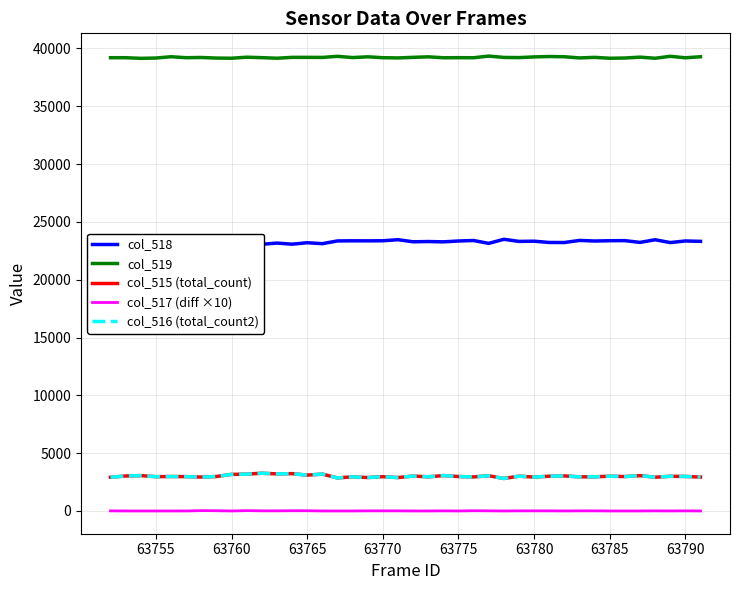

The col_519 series shows 22373 at 63755. True or false?

False